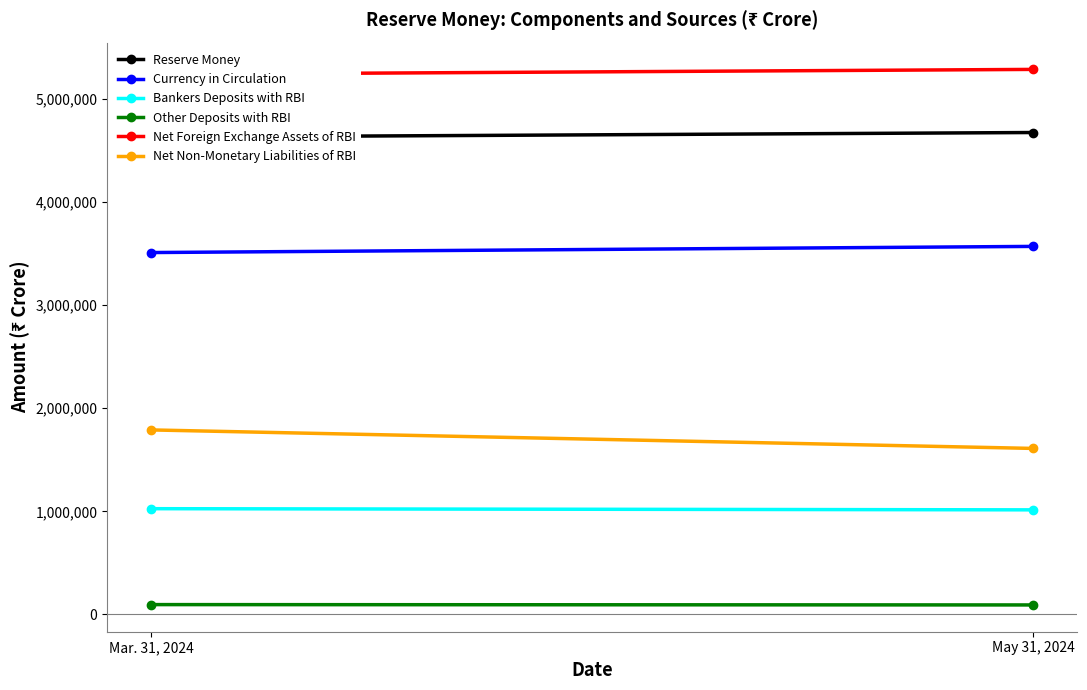

What position from the left is May 31, 2024?

2